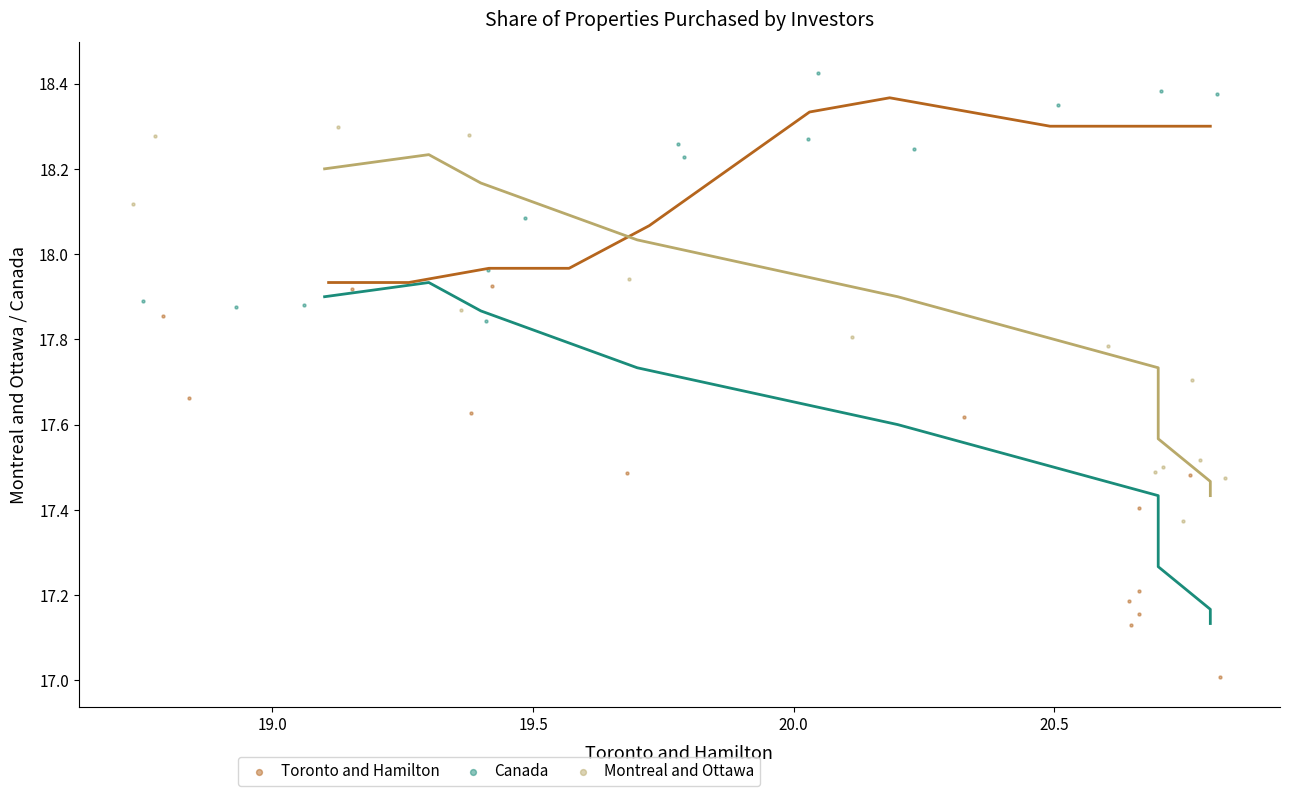

Which series contains the lowest Y value?

Toronto and Hamilton